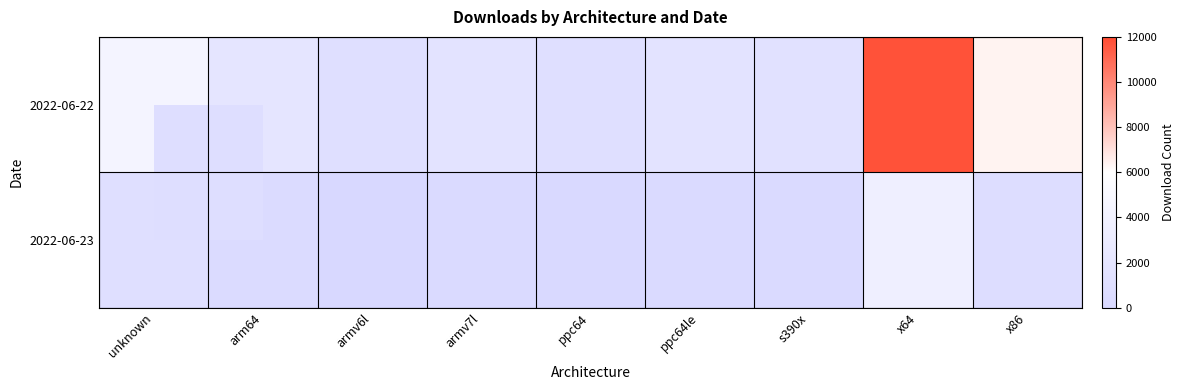

At which category is the sum across all series the highest?

x64